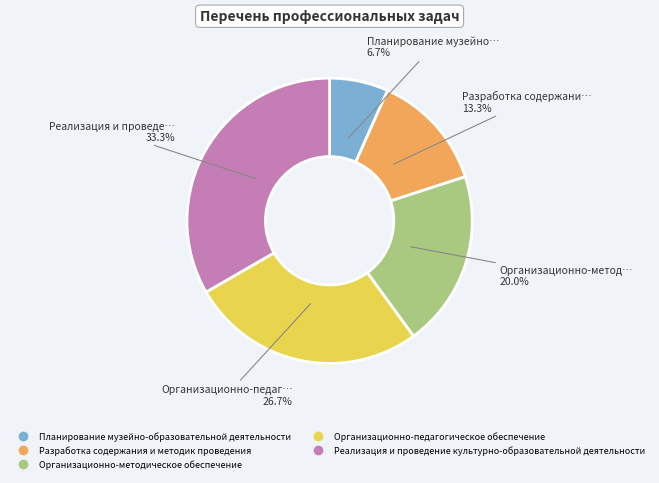

To the nearest percent, what portion does Планирование музейно-образовательной деятельности represent?

7%